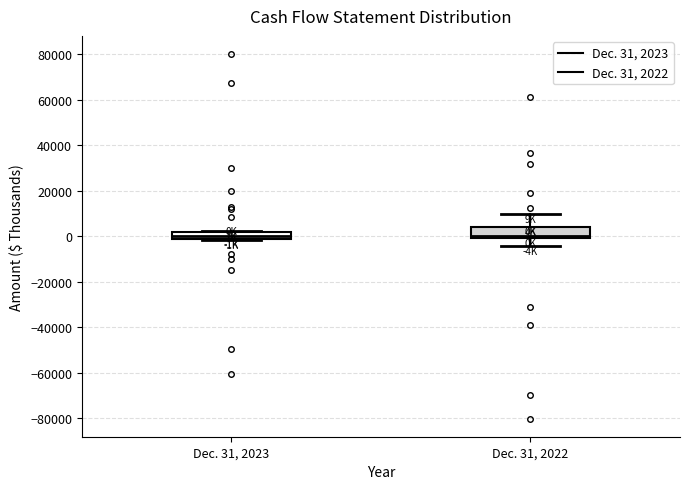

Where does the upper whisker of the box for Dec. 31, 2022 end on the y-axis? The values are not printed on the chart, so give them approximately, as read against the axis.

10000